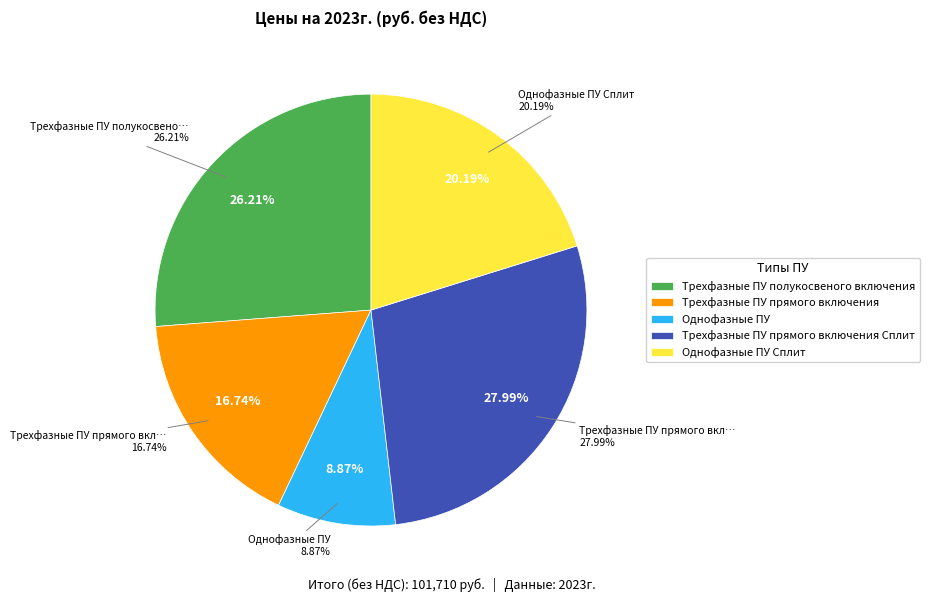

Which slice is the largest?

Трехфазные ПУ прямого включения Сплит